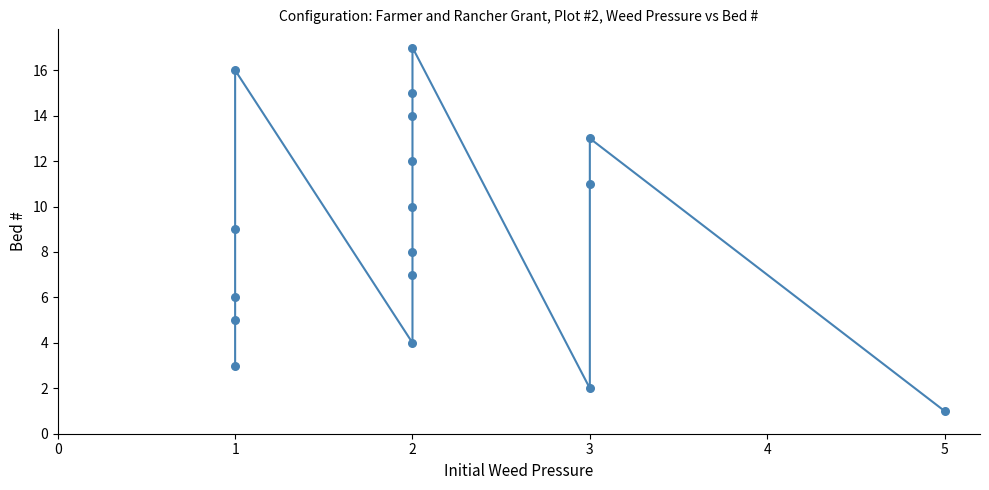

What is the range of X values (max minus min)?

4